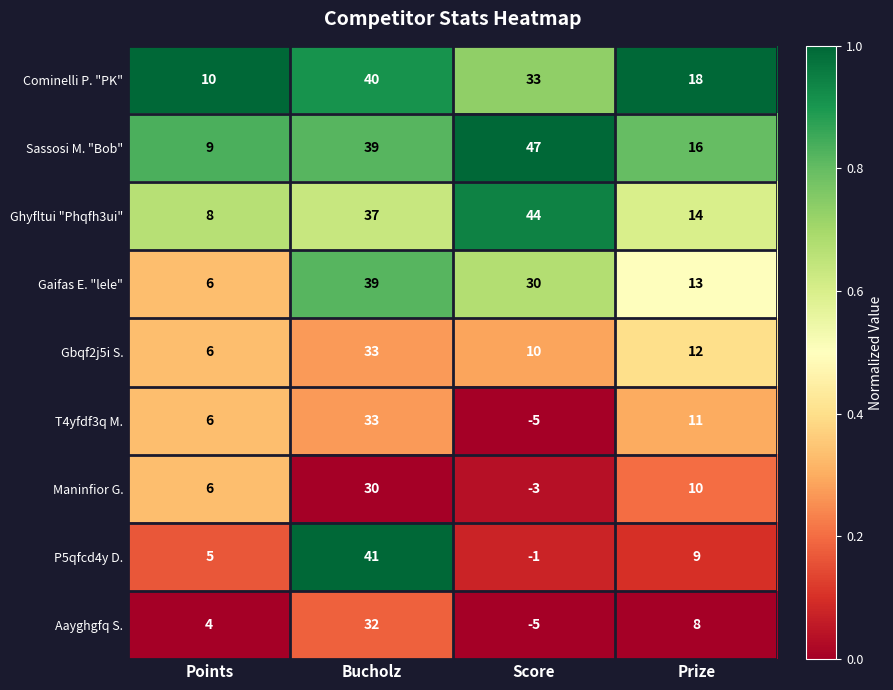

Which series has the largest range (max minus min)?

P5qfcd4y D.